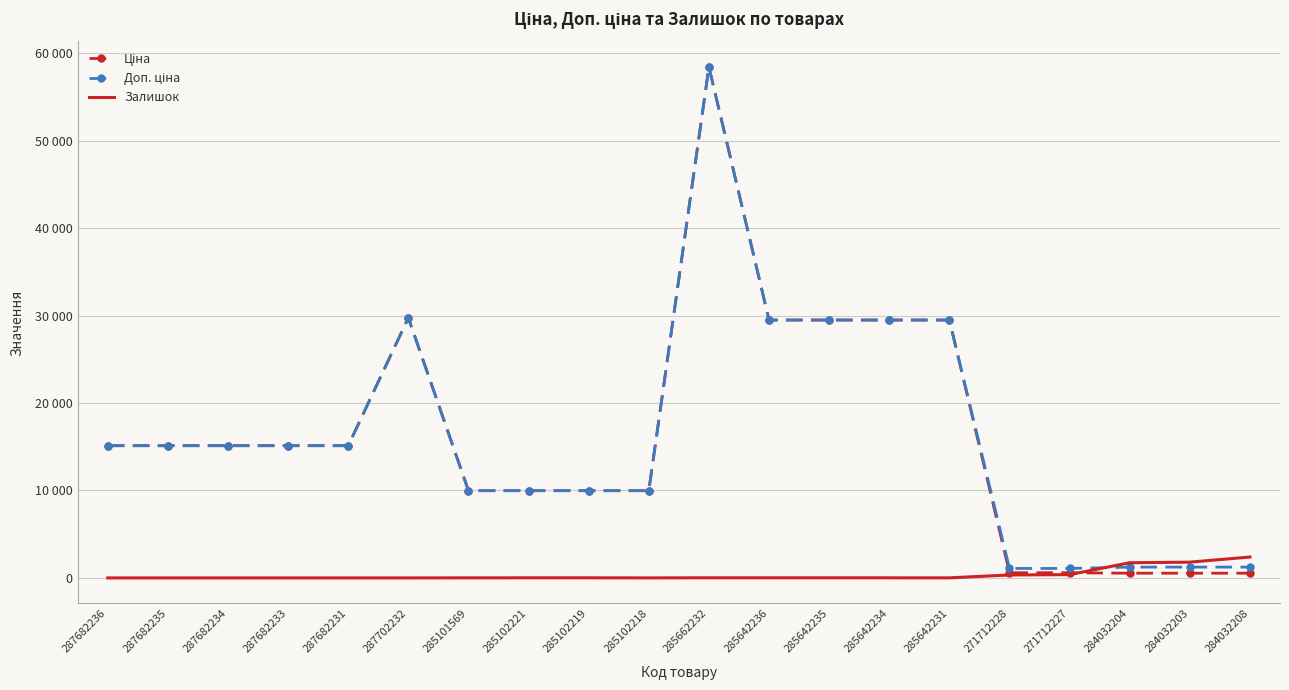

How many values in the Ціна series are below 15120?

9